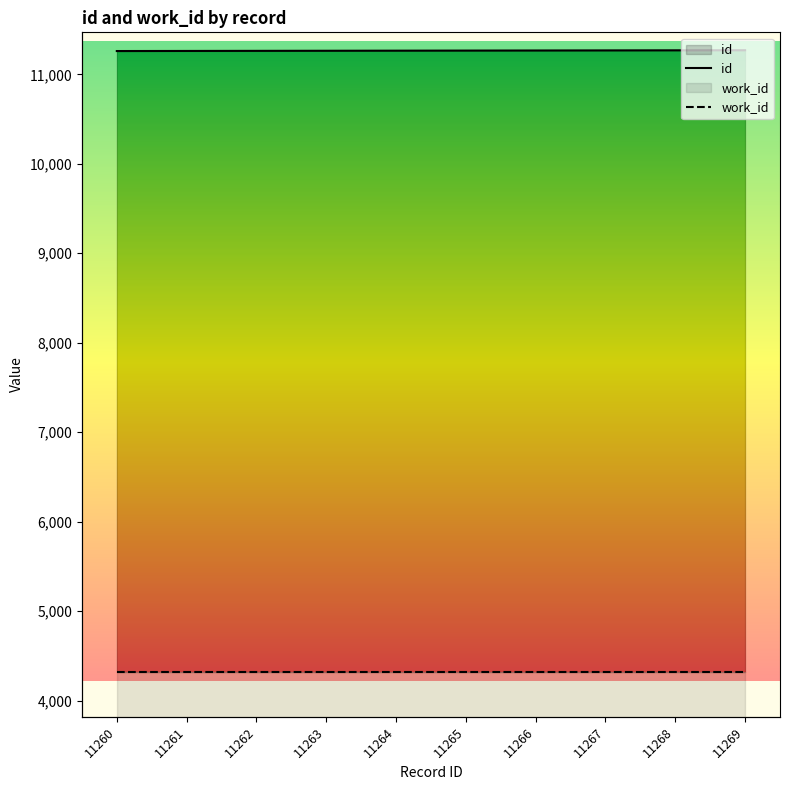

The value at 11261 is 18795. True or false?

False